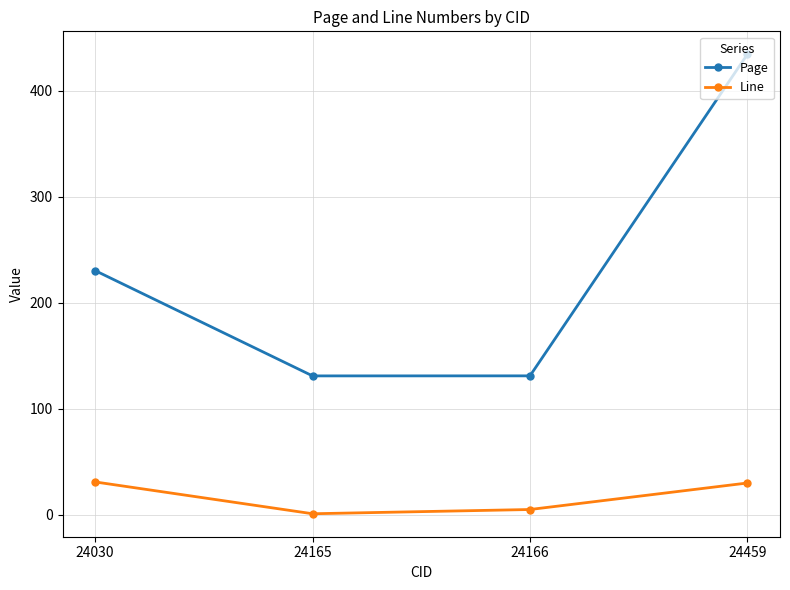

Which series has the largest range (max minus min)?

Page